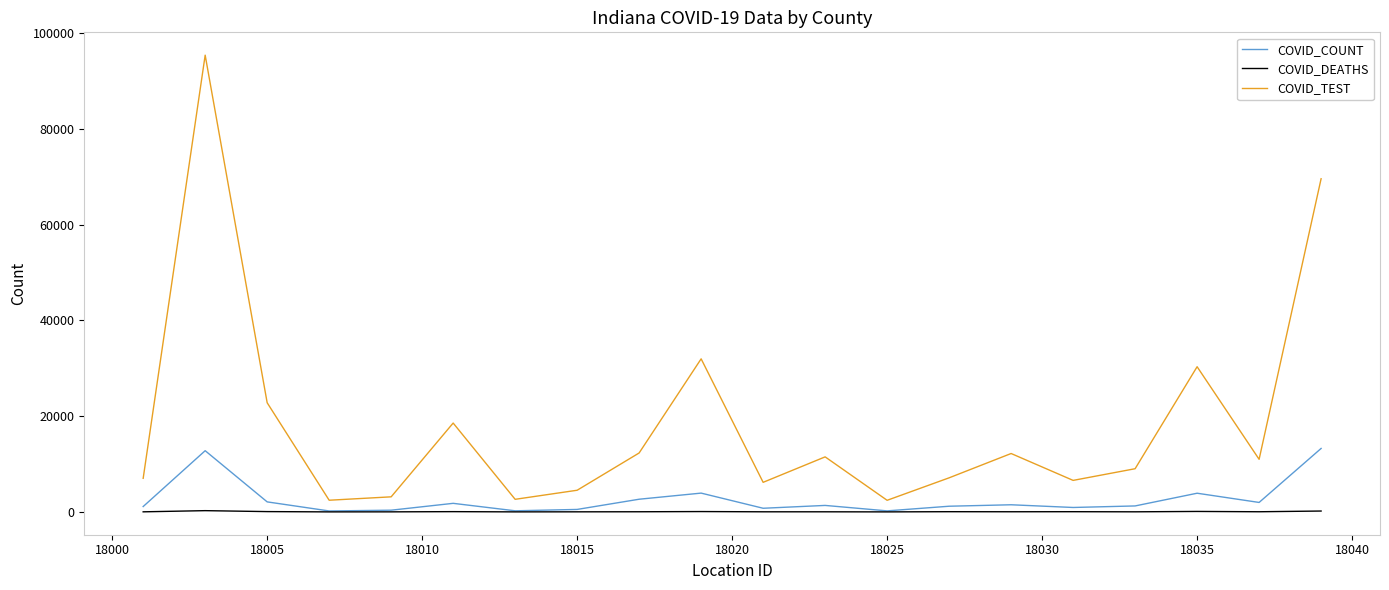

Which series has the widest spread of values?

COVID_TEST